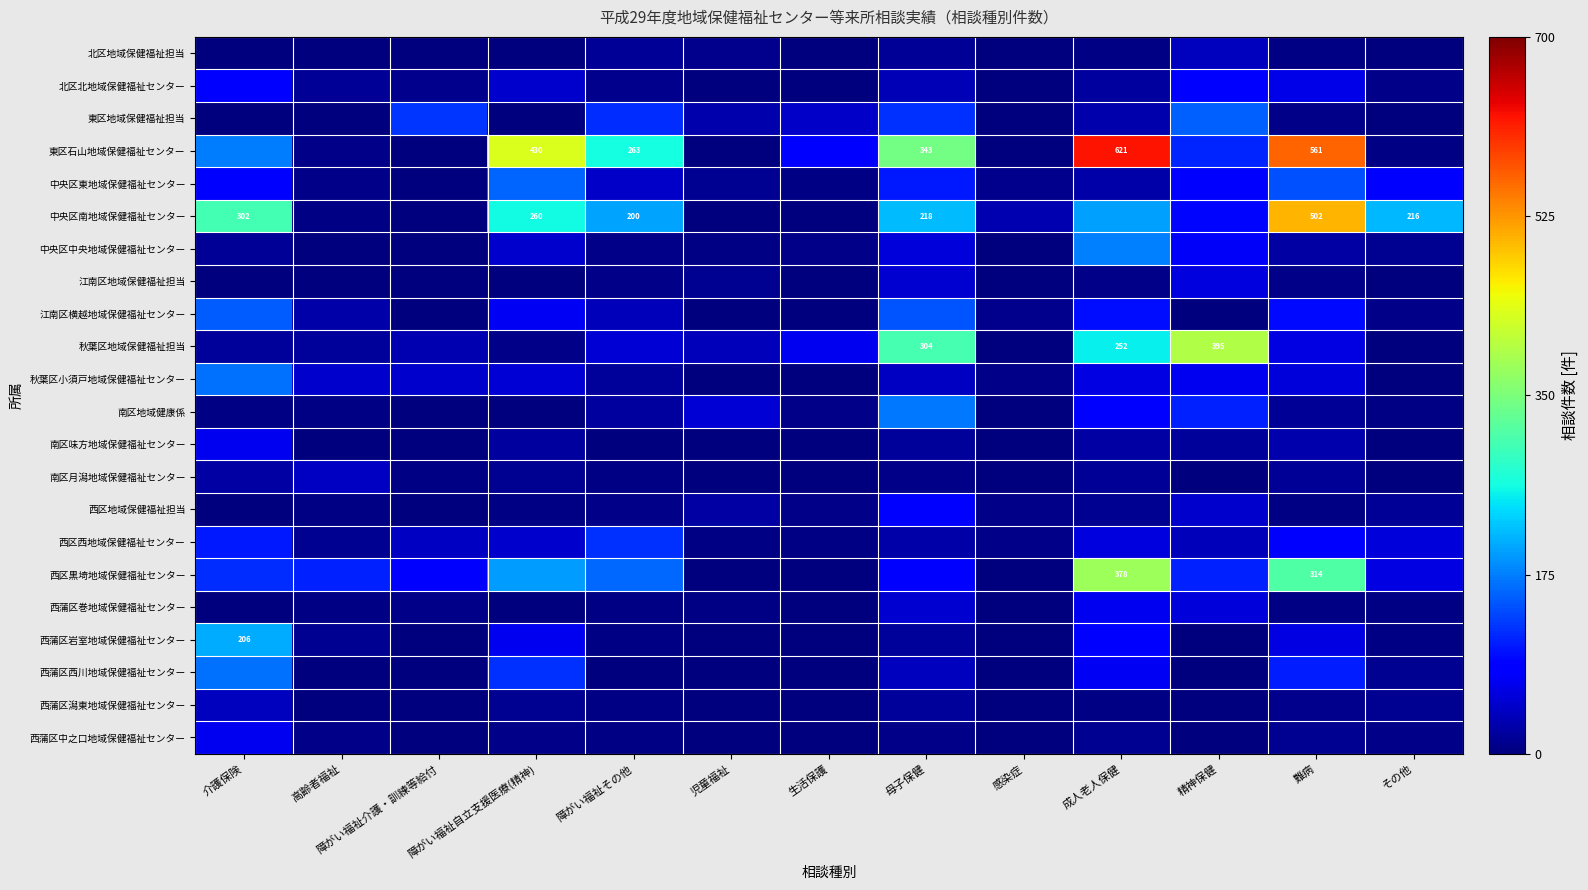

At 感染症, list the series in order from largest to smallest.

中央区南地域保健福祉センター, 江南区横越地域保健福祉センター, 中央区東地域保健福祉センター, 秋葉区小須戸地域保健福祉センター, 西区地域保健福祉担当, 西区西地域保健福祉センター, 北区北地域保健福祉センター, 中央区中央地域保健福祉センター, 秋葉区地域保健福祉担当, 西蒲区潟東地域保健福祉センター, 江南区地域保健福祉担当, 南区地域健康係, 西蒲区巻地域保健福祉センター, 北区地域保健福祉担当, 東区地域保健福祉担当, 東区石山地域保健福祉センター, 南区味方地域保健福祉センター, 南区月潟地域保健福祉センター, 西区黒埼地域保健福祉センター, 西蒲区岩室地域保健福祉センター, 西蒲区西川地域保健福祉センター, 西蒲区中之口地域保健福祉センター